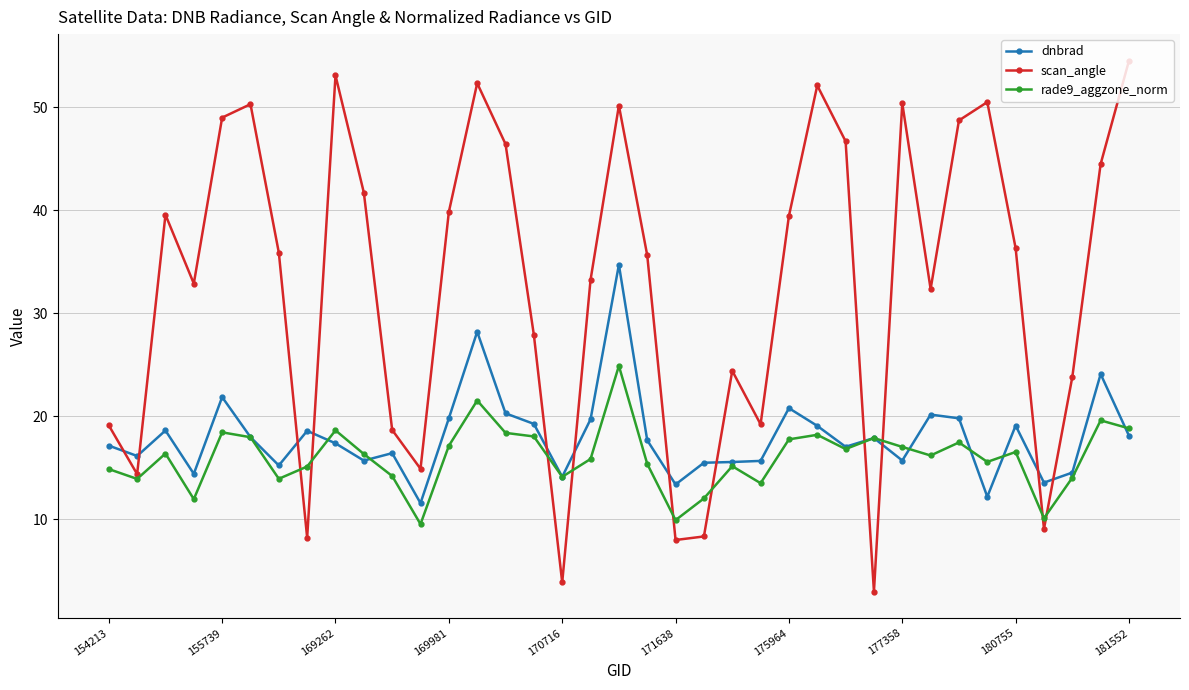

What is the greatest value displayed?

54.5